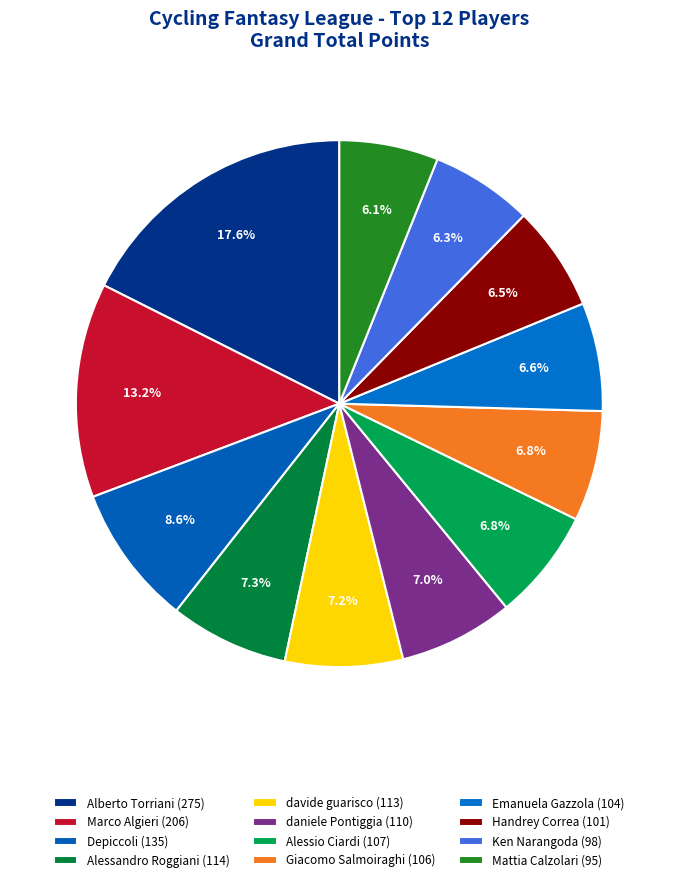

Does any single category account for the majority?

No